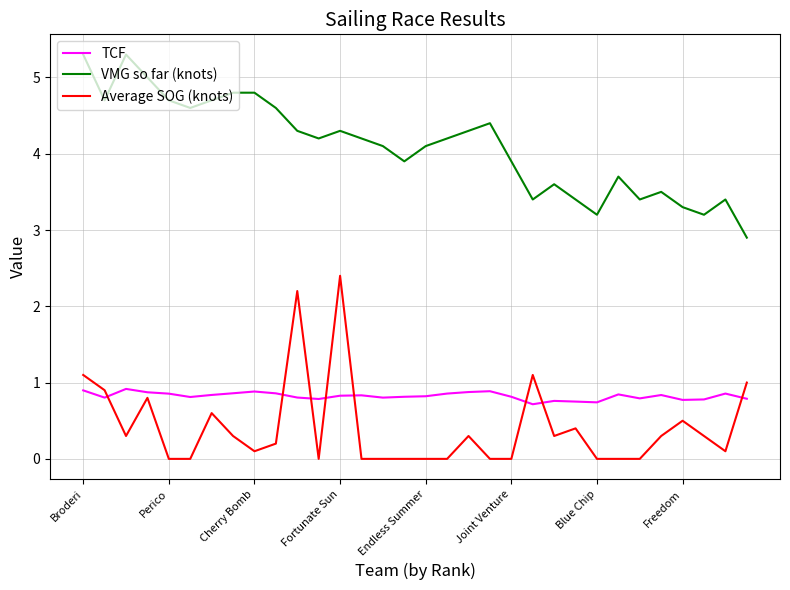

Which series has the largest total across all categories?

VMG so far (knots)